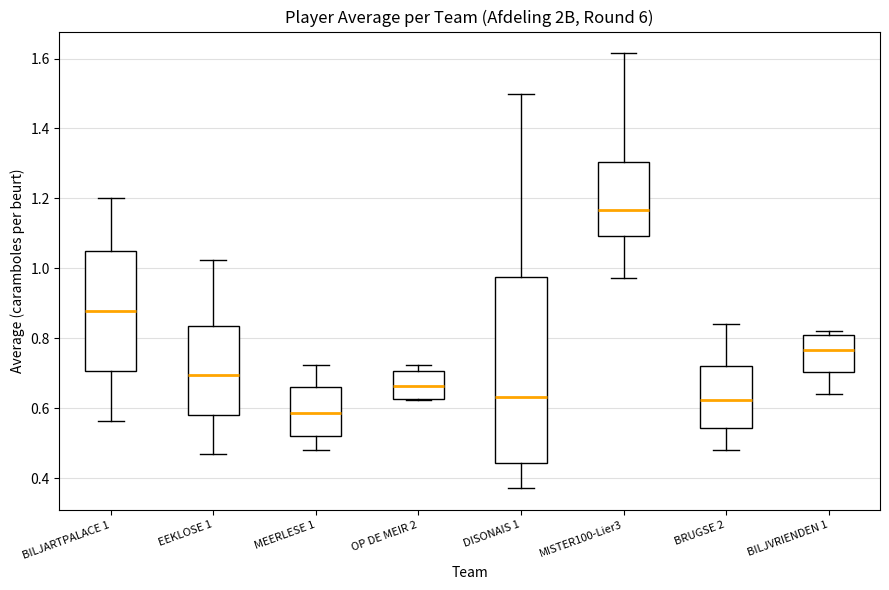

Reading left to right, read every box against the y-axis: the position of its median line, the range the box covers, and the ends of its whiskers. The values are not printed on the chart, so give them approximately, as read against the axis.

BILJARTPALACE 1: median 0.88, box 0.70 to 1.06, whiskers 0.56 to 1.20
EEKLOSE 1: median 0.70, box 0.58 to 0.84, whiskers 0.48 to 1.02
MEERLESE 1: median 0.58, box 0.52 to 0.66, whiskers 0.48 to 0.72
OP DE MEIR 2: median 0.66, box 0.62 to 0.70, whiskers 0.62 to 0.72
DISONAIS 1: median 0.64, box 0.44 to 0.98, whiskers 0.38 to 1.50
MISTER100-Lier3: median 1.16, box 1.10 to 1.30, whiskers 0.98 to 1.62
BRUGSE 2: median 0.62, box 0.54 to 0.72, whiskers 0.48 to 0.84
BILJVRIENDEN 1: median 0.76, box 0.70 to 0.82, whiskers 0.64 to 0.82 (just above the box's upper edge)